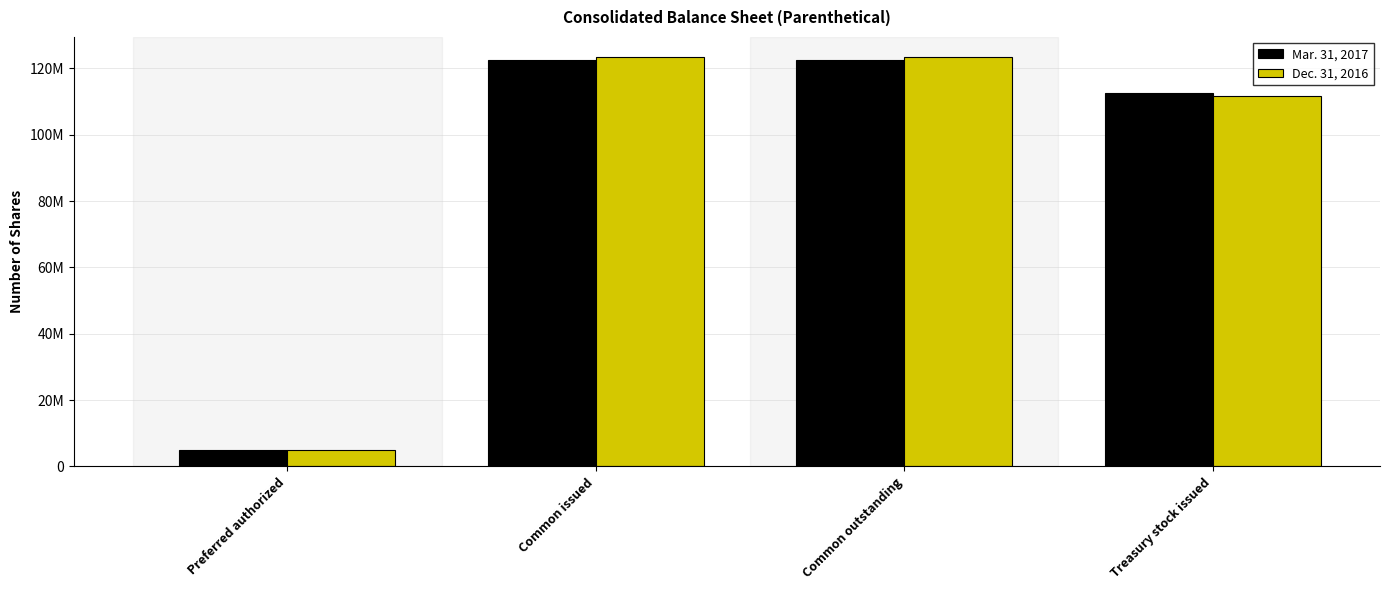

Is it true that Mar. 31, 2017 equals 167550048 at Treasury stock issued?

False